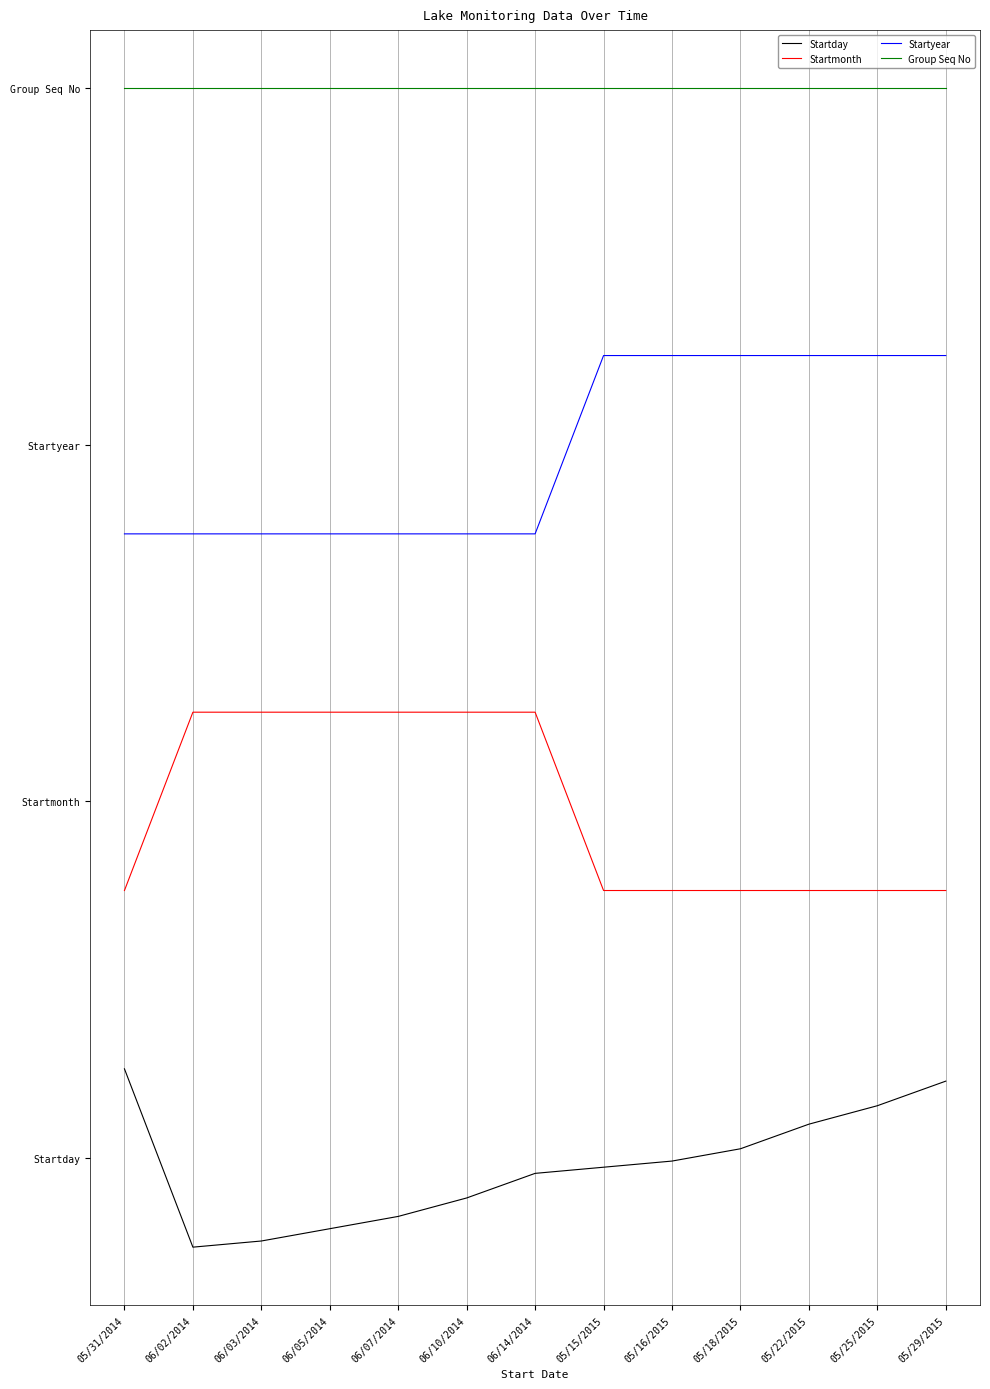

Rank the categories by Startyear value from highest to lowest.

05/15/2015, 05/16/2015, 05/18/2015, 05/22/2015, 05/25/2015, 05/29/2015, 05/31/2014, 06/02/2014, 06/03/2014, 06/05/2014, 06/07/2014, 06/10/2014, 06/14/2014